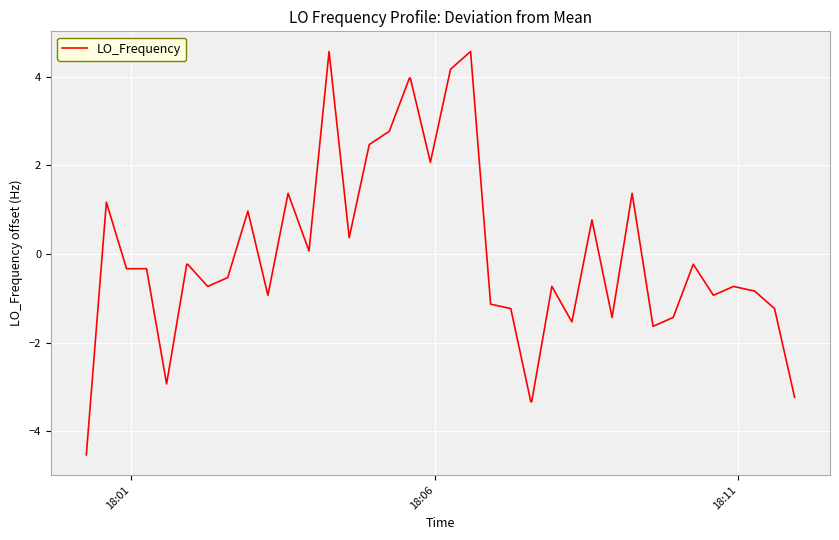

What is the smallest value displayed?

-4.5